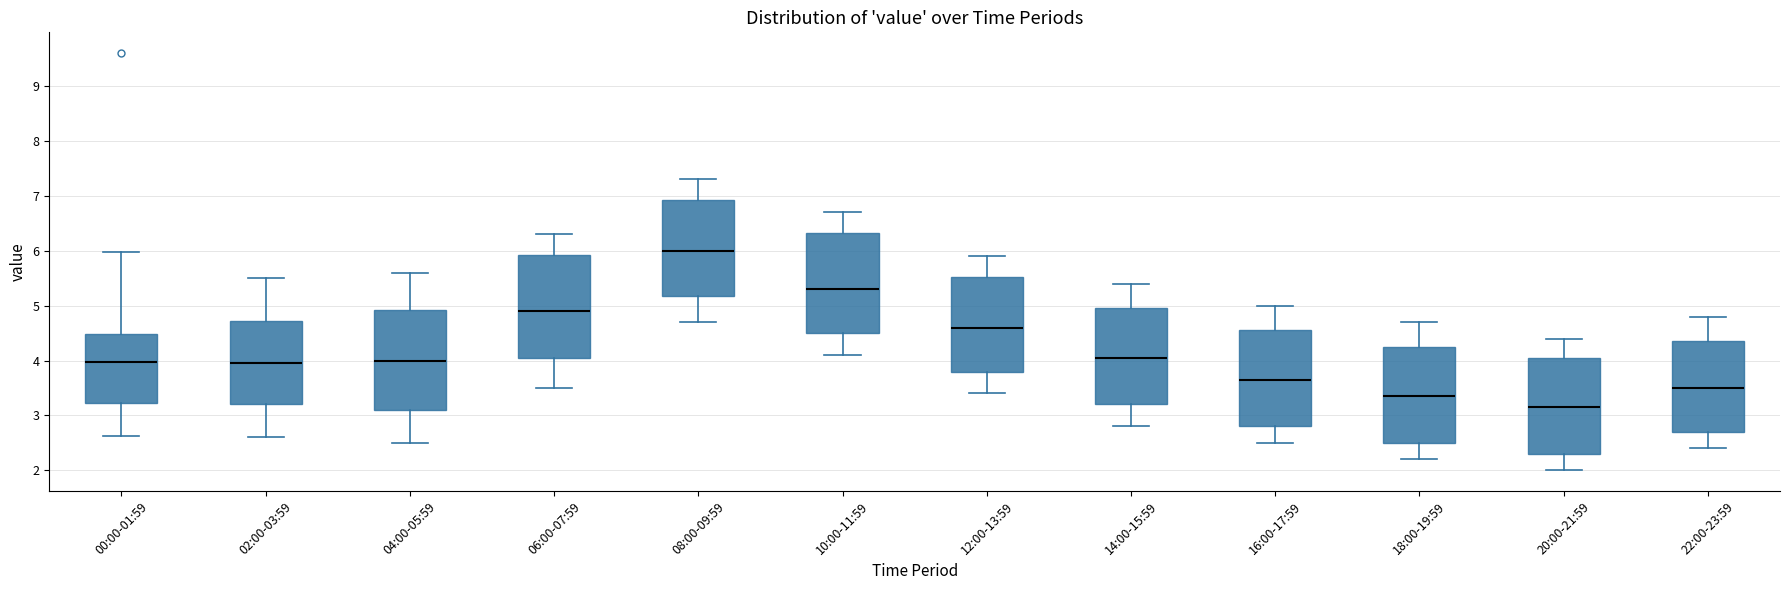

Reading left to right, transcribe this box plot: for each box, give where its median line is, the range the box spans, and where its two whiskers end, as read against the y-axis. The values are not printed on the chart, so give them approximately, as read against the axis.

00:00-01:59: median 4.0, box 3.2 to 4.5, whiskers 2.6 to 6.0
02:00-03:59: median 4.0, box 3.2 to 4.7, whiskers 2.6 to 5.5
04:00-05:59: median 4.0, box 3.1 to 4.9, whiskers 2.5 to 5.6
06:00-07:59: median 4.9, box 4.1 to 5.9, whiskers 3.5 to 6.3
08:00-09:59: median 6.0, box 5.2 to 6.9, whiskers 4.7 to 7.3
10:00-11:59: median 5.3, box 4.5 to 6.3, whiskers 4.1 to 6.7
12:00-13:59: median 4.6, box 3.8 to 5.5, whiskers 3.4 to 5.9
14:00-15:59: median 4.1, box 3.2 to 5.0, whiskers 2.8 to 5.4
16:00-17:59: median 3.7, box 2.8 to 4.6, whiskers 2.5 to 5.0
18:00-19:59: median 3.4, box 2.5 to 4.3, whiskers 2.2 to 4.7
20:00-21:59: median 3.2, box 2.3 to 4.1, whiskers 2.0 to 4.4
22:00-23:59: median 3.5, box 2.7 to 4.4, whiskers 2.4 to 4.8